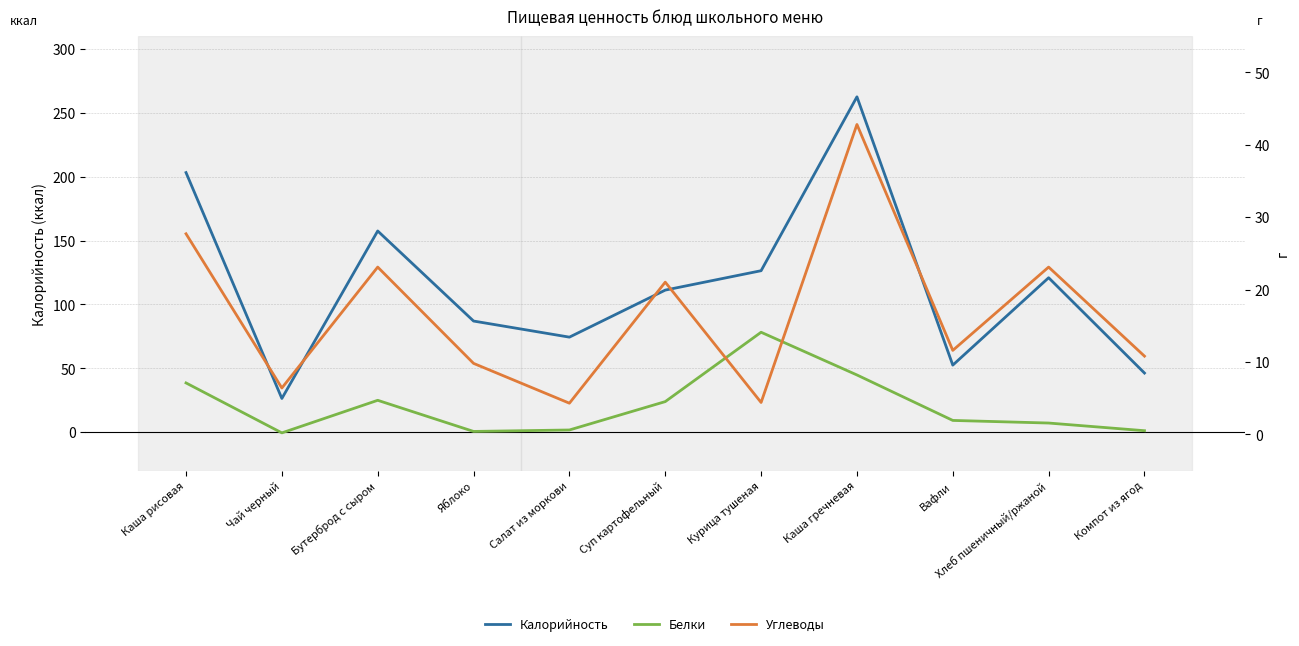

Which series has the widest spread of values?

Калорийность